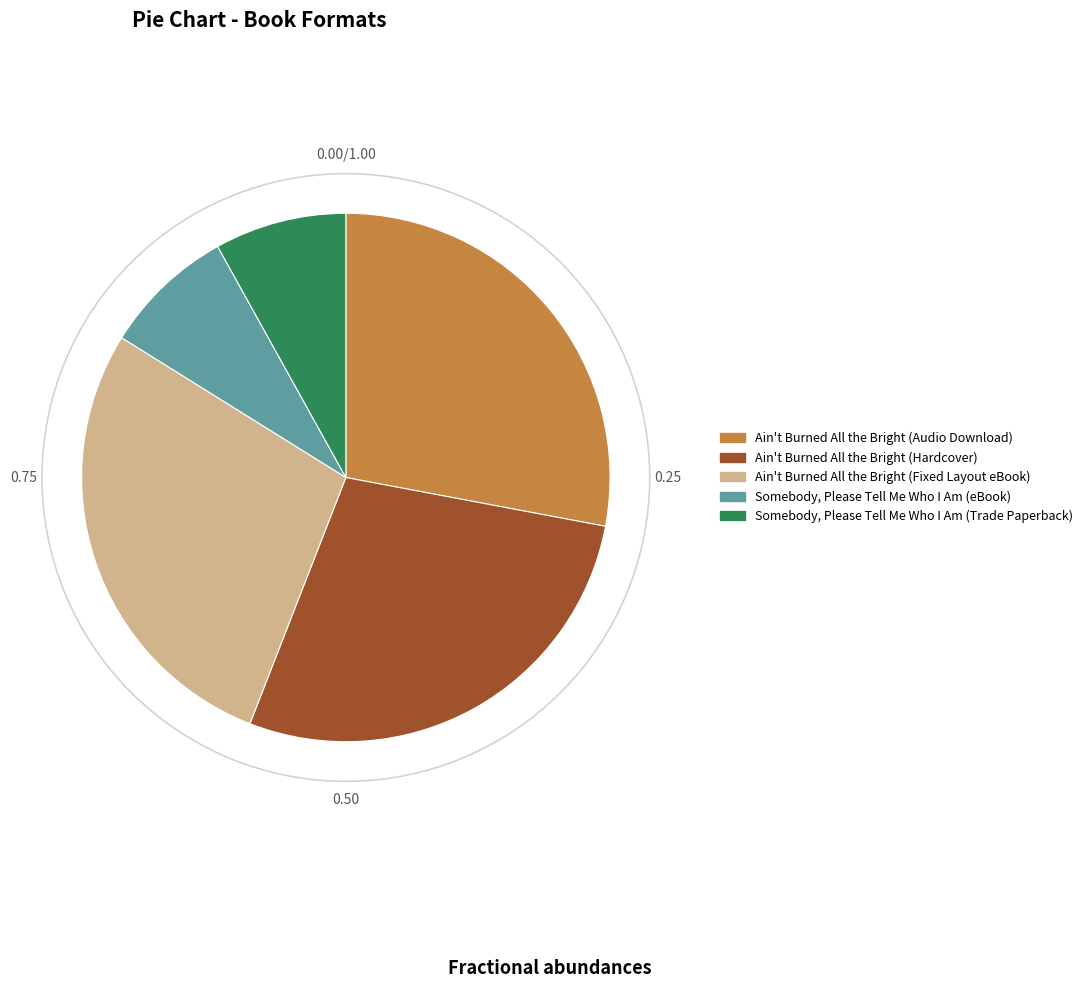

Does Somebody, Please Tell Me Who I Am (Trade Paperback) account for over 50% of the chart?

No